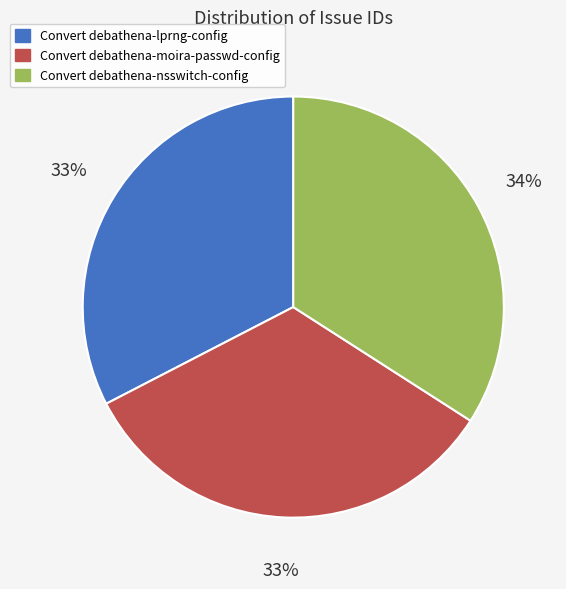

How many segments does this pie chart have?

3